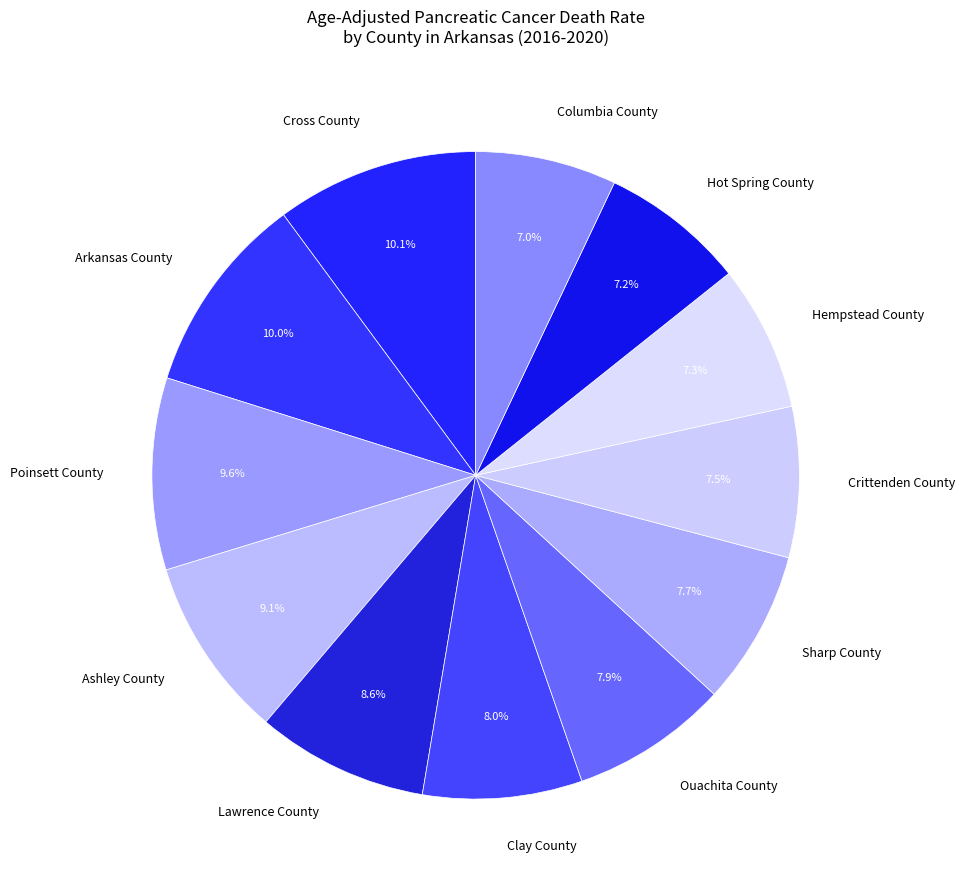

What is the ratio of the value at Hempstead County to the value at Arkansas County?

0.7